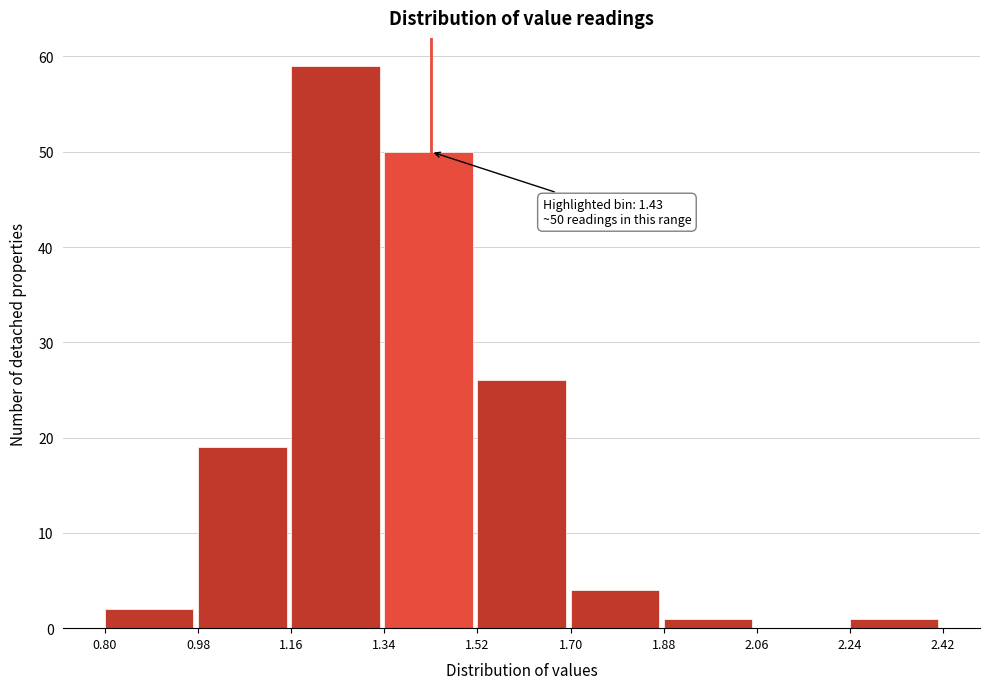

Which range on the x-axis has the tallest bar?

1.16 to 1.34